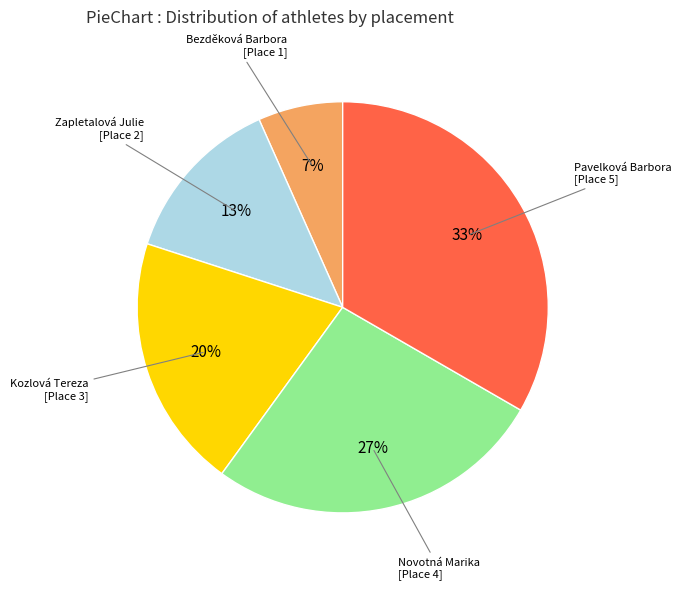

What is the smallest slice in the pie chart?

Bezděková Barbora